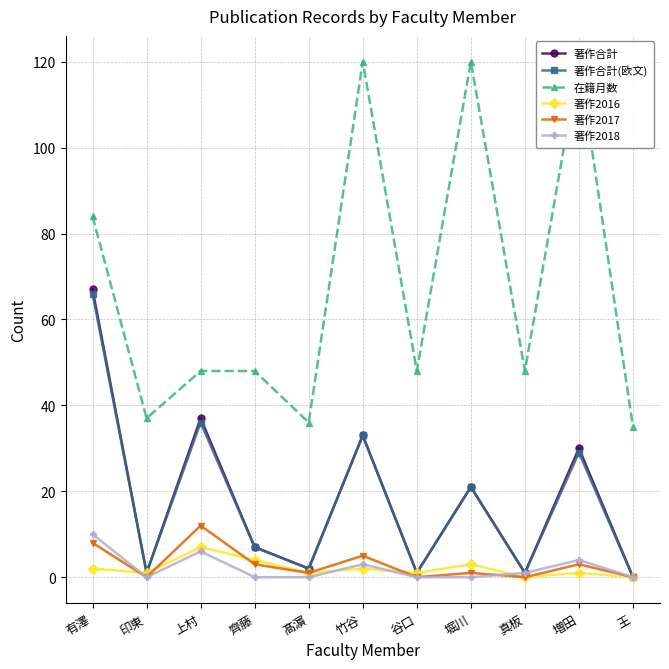

True or false: 著作合計(欧文) and 著作2016 intersect in this chart.

False